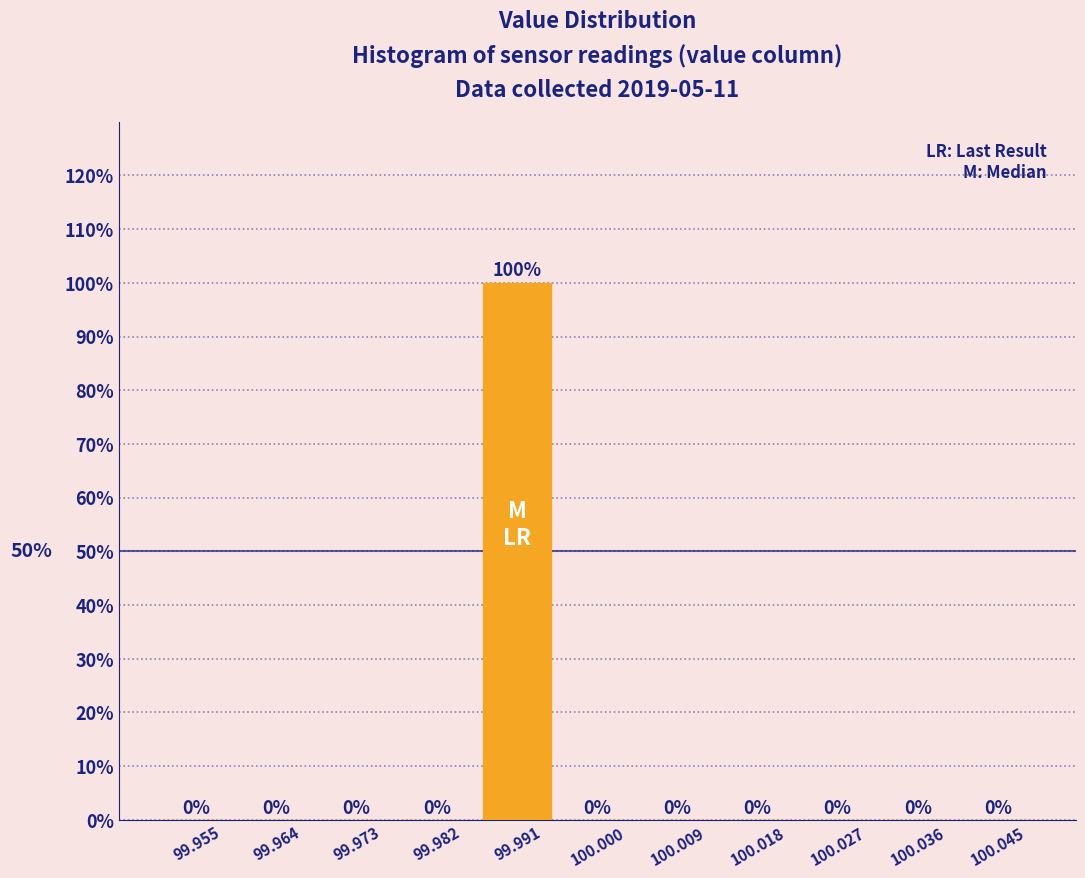

Reading left to right, transcribe this chart: for each bar, give the range it covers on the x-axis and its height. The bar edges are not printed on the chart, so give them approximately, as read against the axis.

99.950 to 99.959: 0
99.959 to 99.968: 0
99.968 to 99.977: 0
99.977 to 99.986: 0
99.986 to 99.995: 100
99.995 to 100.005: 0
100.005 to 100.014: 0
100.014 to 100.023: 0
100.023 to 100.032: 0
100.032 to 100.041: 0
100.041 to 100.050: 0